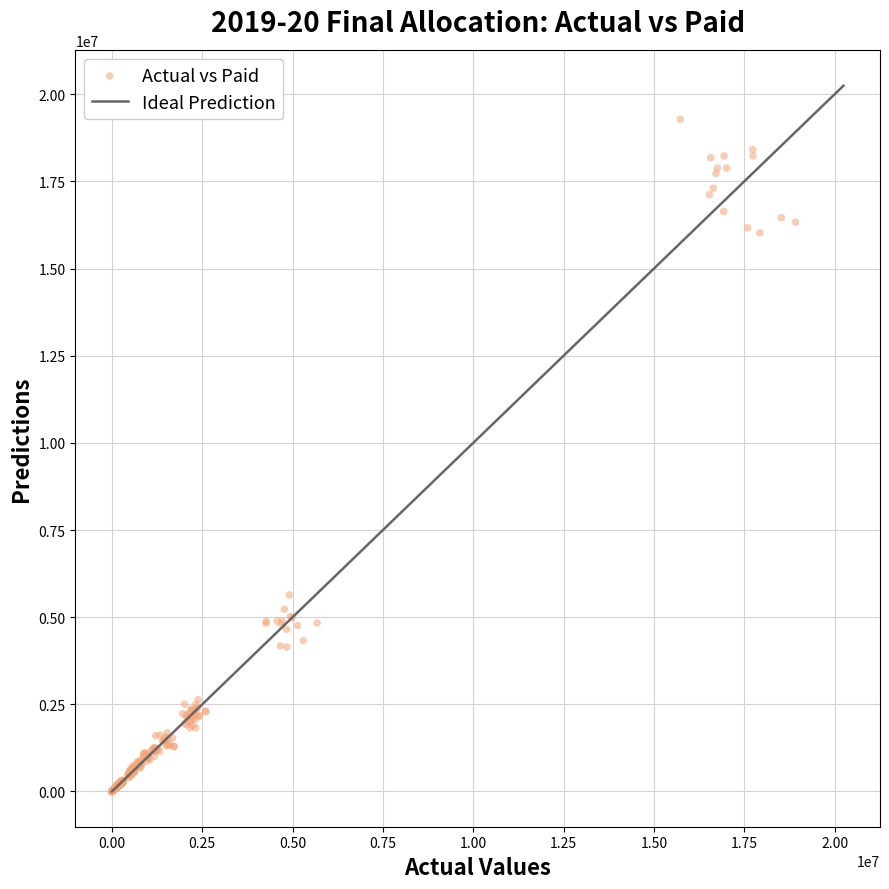

What is the range of Y values (max minus min)?

19282801.4